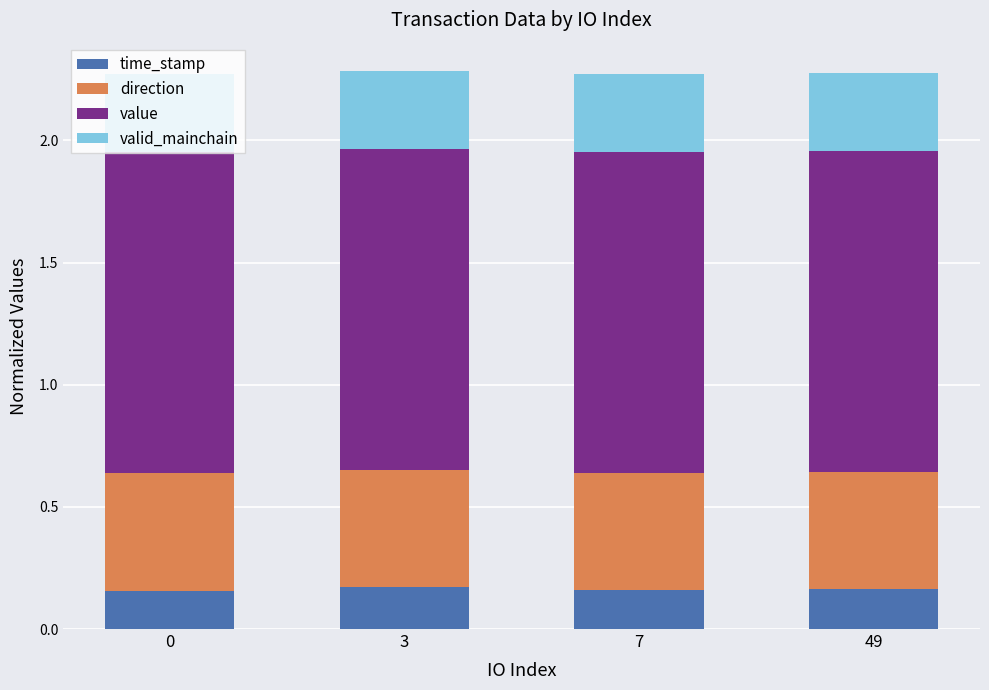

What is the total value across all series at 3?

2.3